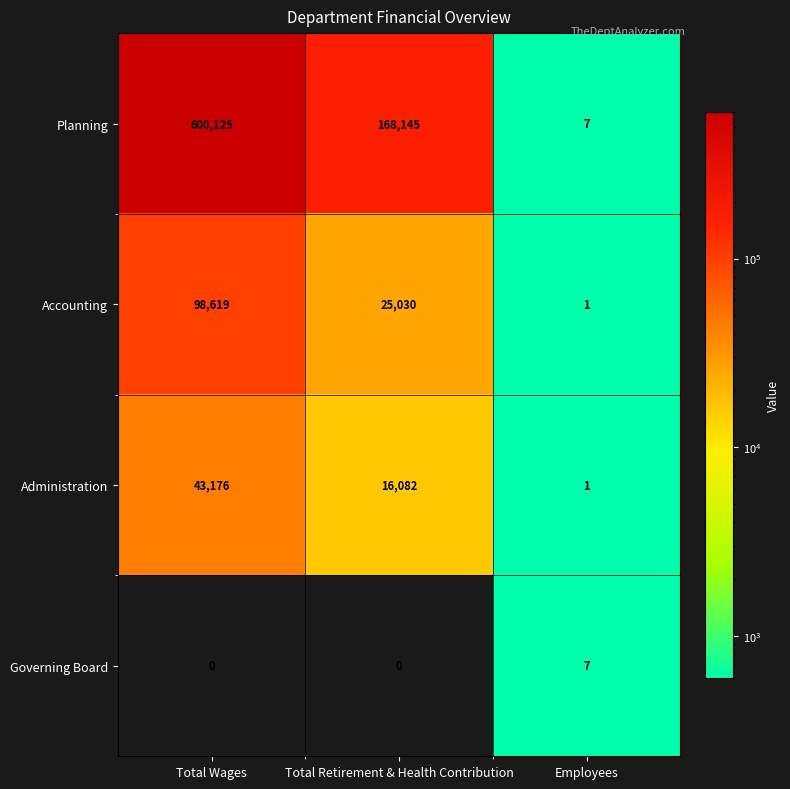

Reading left to right, list all the values displayed in this chart.

Planning: Total Wages=600125	Total Retirement & Health Contribution=168145	Employees=7
Accounting: Total Wages=98619	Total Retirement & Health Contribution=25030	Employees=1
Administration: Total Wages=43176	Total Retirement & Health Contribution=16082	Employees=1
Governing Board: Total Wages=0	Total Retirement & Health Contribution=0	Employees=7